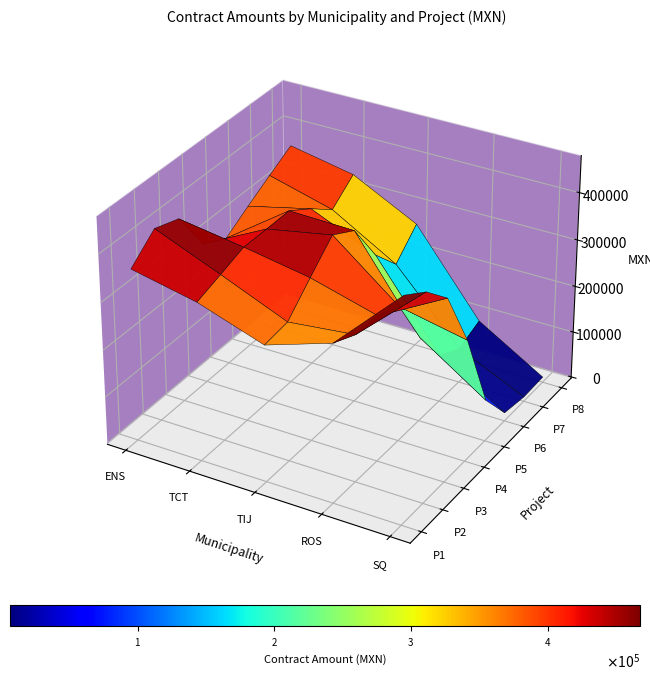

Between 0 and 7, which series saw the biggest shift?

SQ